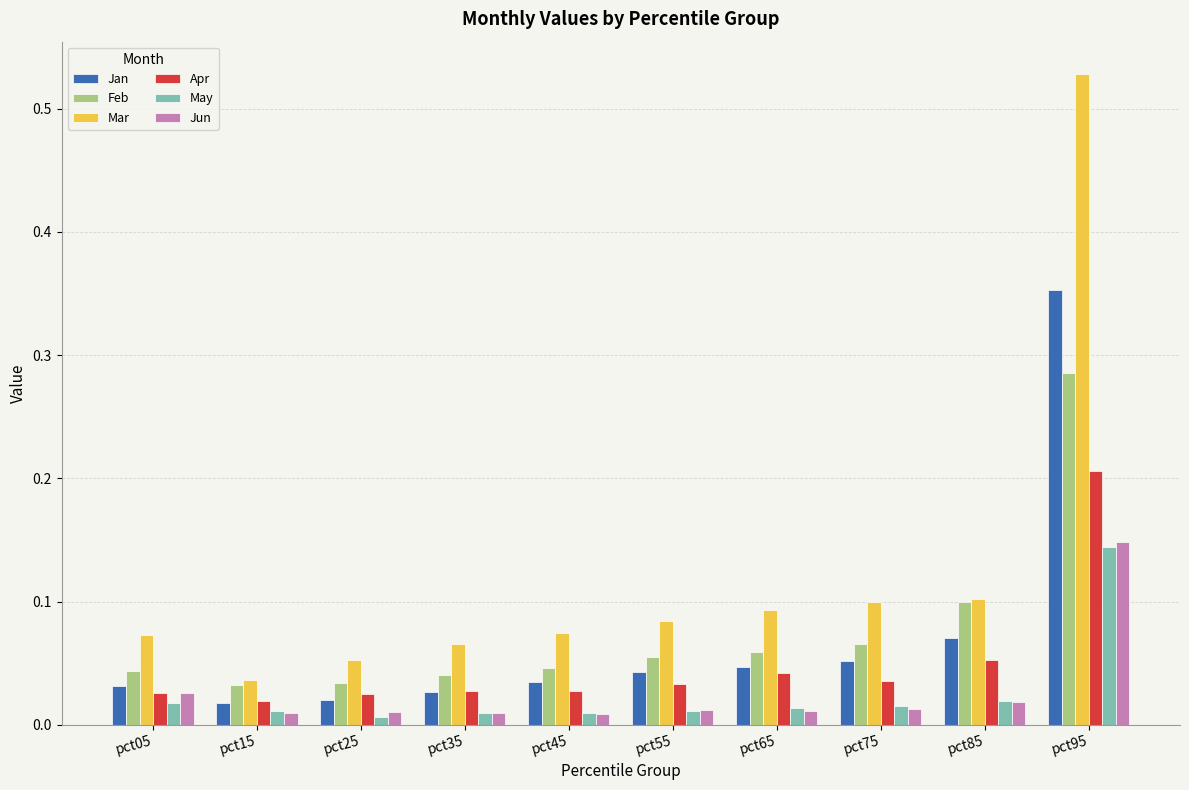

Which series has the largest total across all categories?

Mar